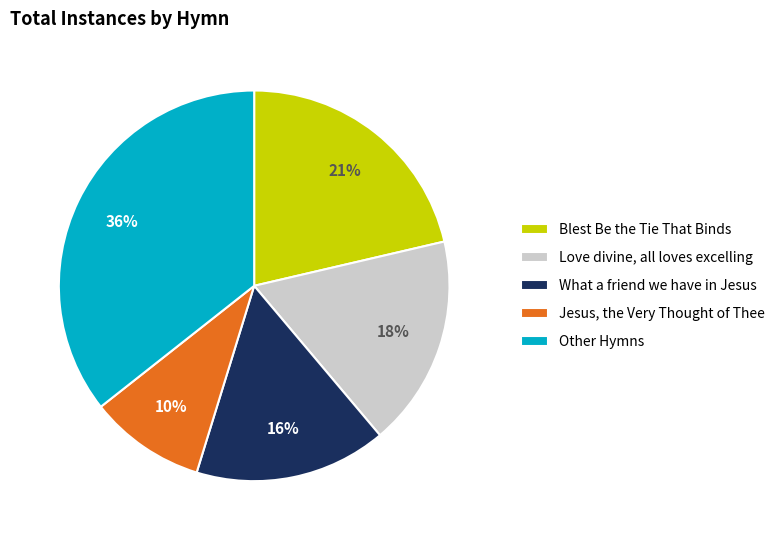

Does What a friend we have in Jesus account for over 50% of the chart?

No